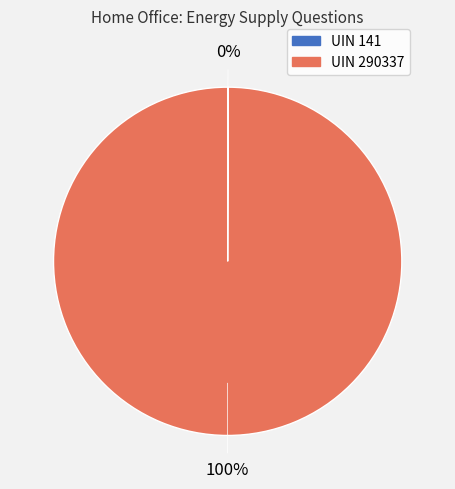

What is the majority slice?

UIN 290337